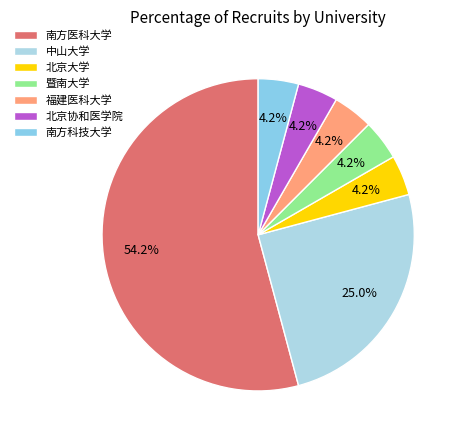

To the nearest percent, what percentage of the pie is 福建医科大学?

4%